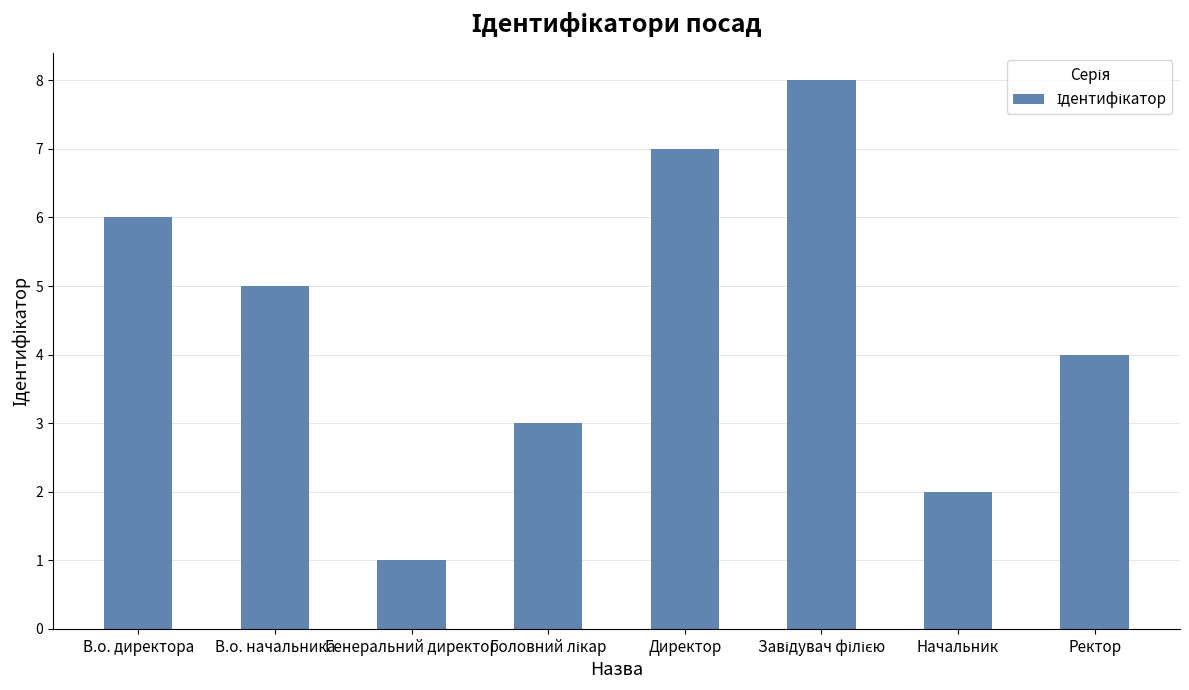

What is the label of the 2nd bar from the left?

В.о. начальника